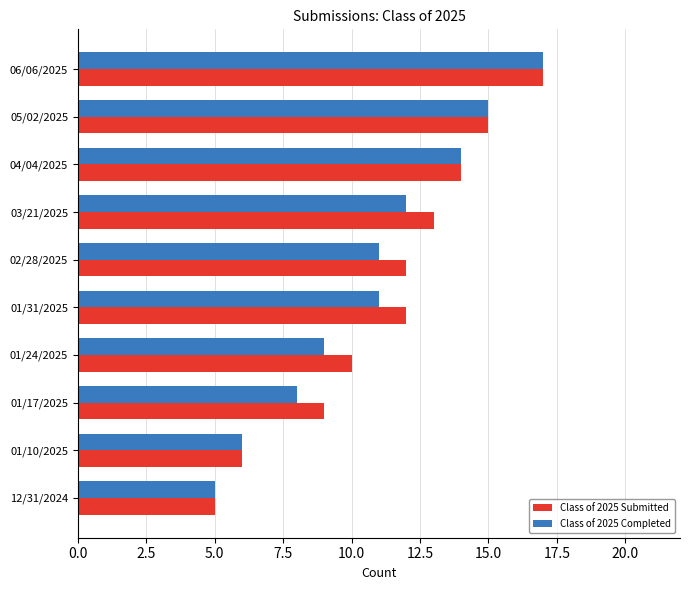

What is the total value across all series at 02/28/2025?

23